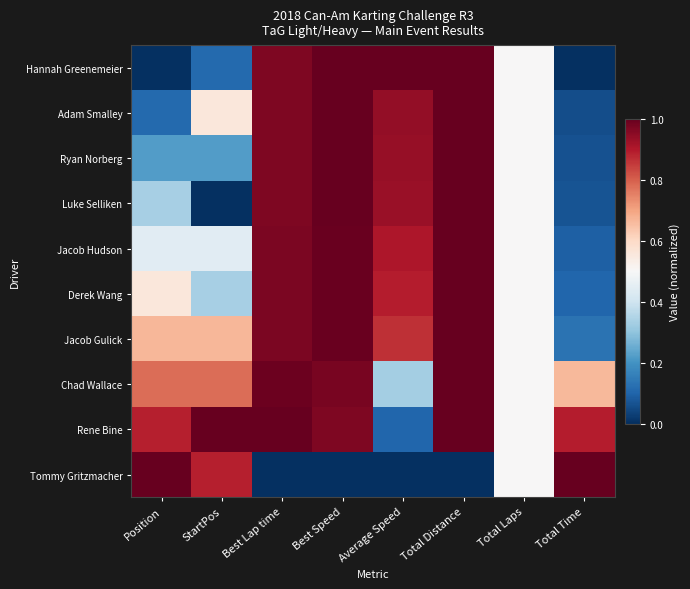

Rank the series at StartPos from highest to lowest value.

Rene Bine, Tommy Gritzmacher, Chad Wallace, Jacob Gulick, Adam Smalley, Jacob Hudson, Derek Wang, Ryan Norberg, Hannah Greenemeier, Luke Selliken